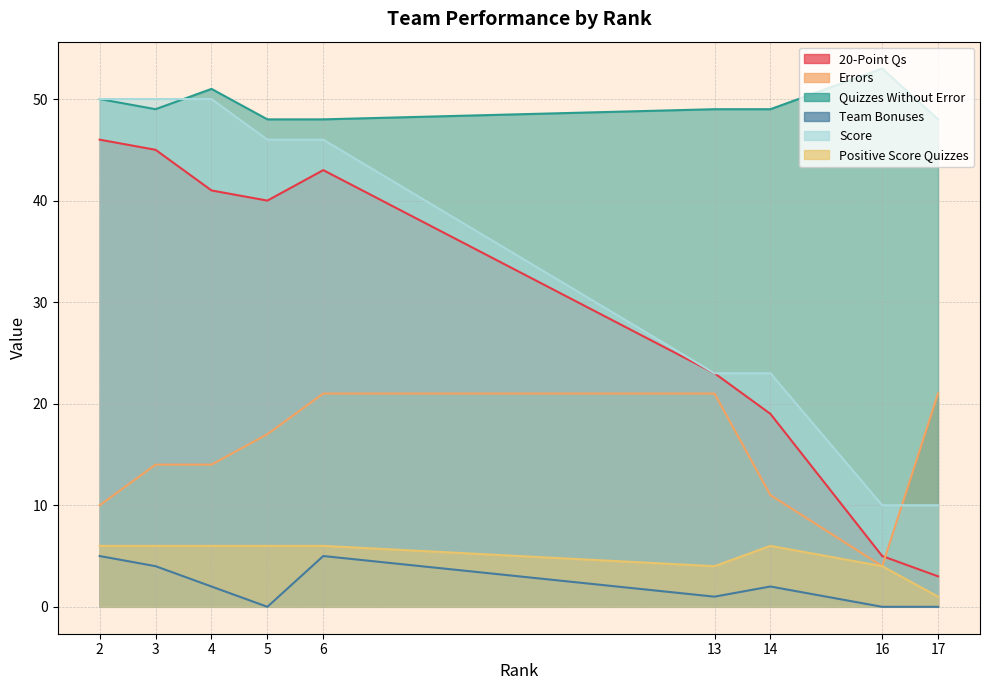

What is the maximum value for Quizzes Without Error?

53